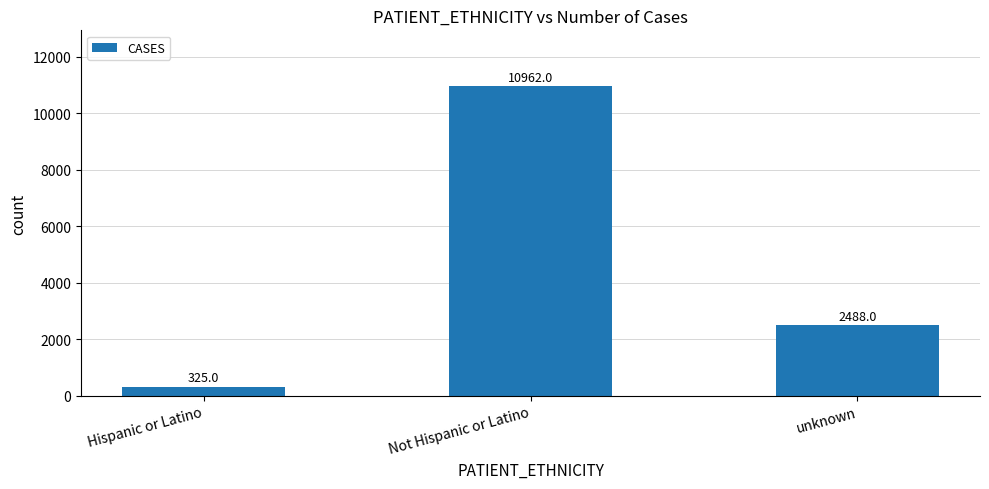

What is the sum of all values?

13775